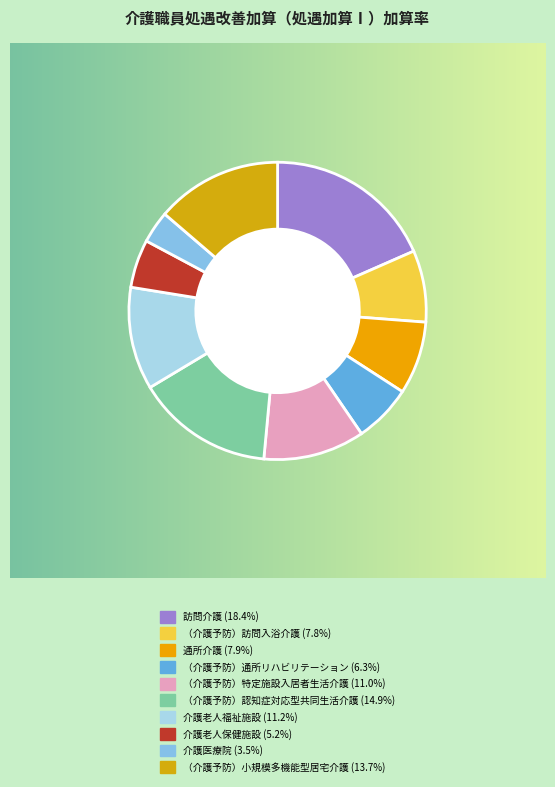

What percentage do 通所介護 and （介護予防）特定施設入居者生活介護 together represent?

19.0%